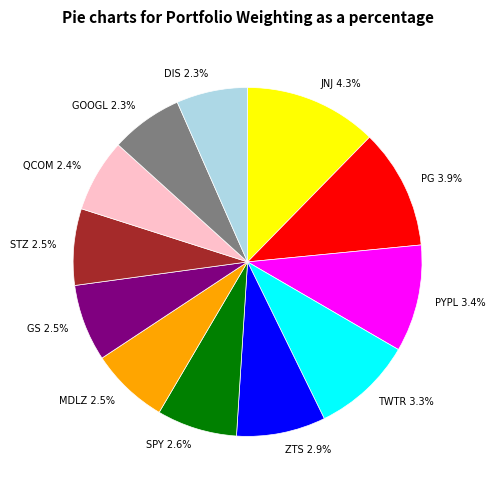

Which slice is the smallest?

DIS